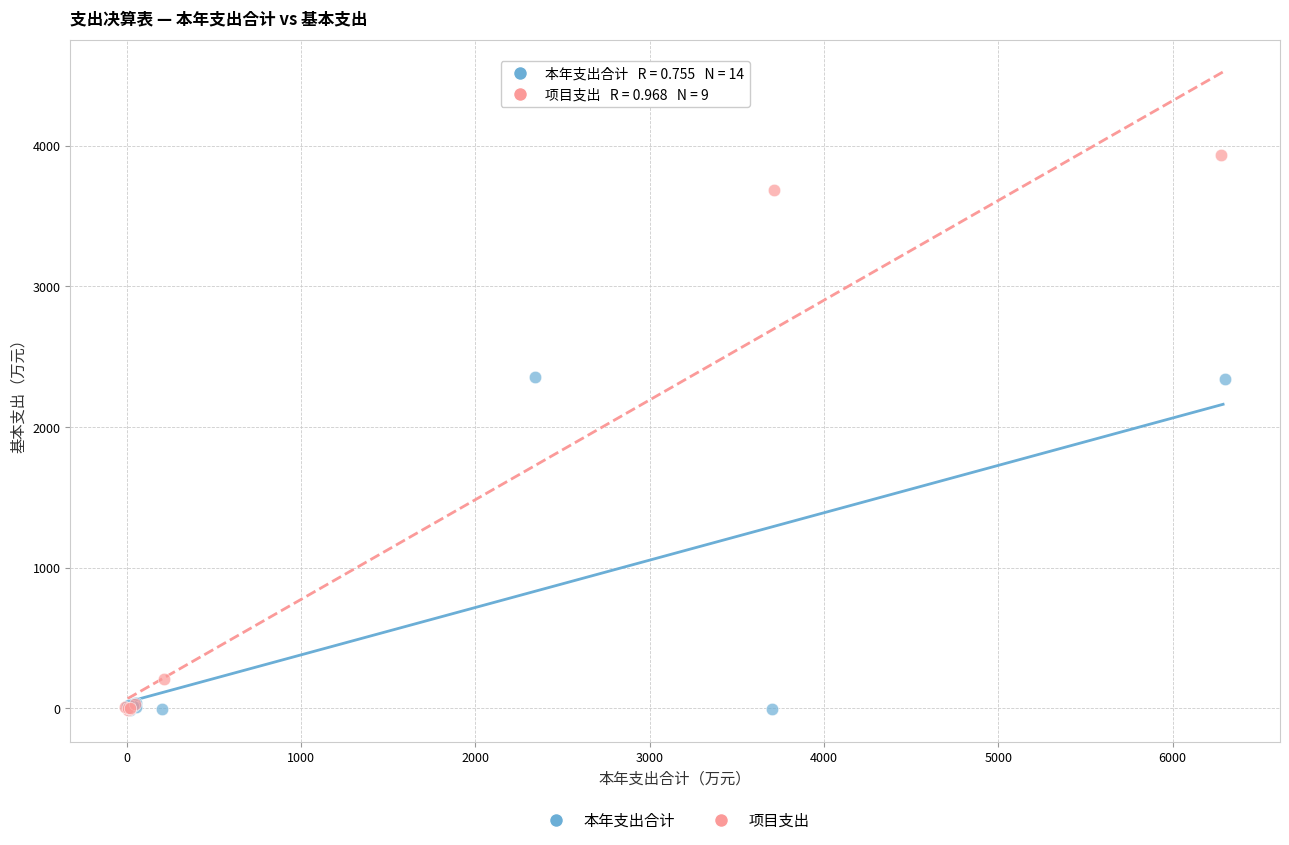

Which series has the largest Y range (max minus min)?

项目支出